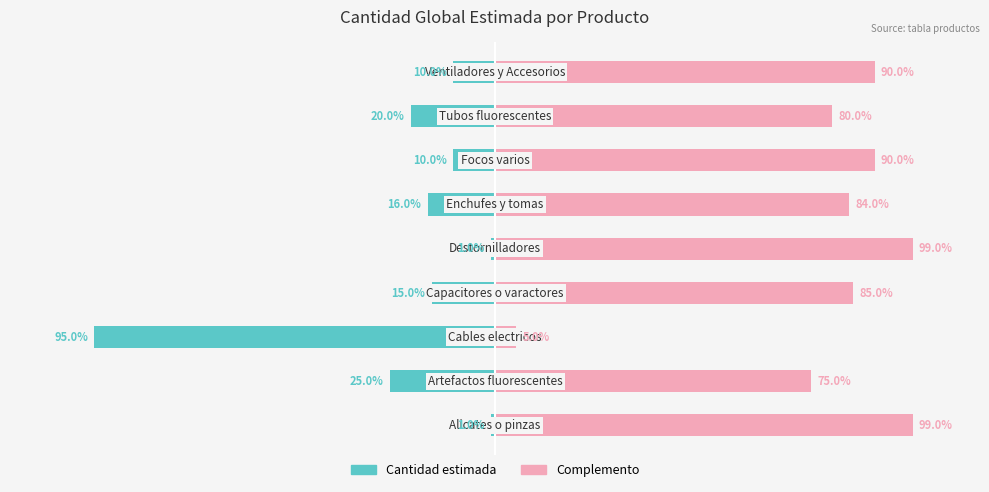

How many bars are there in total?

18